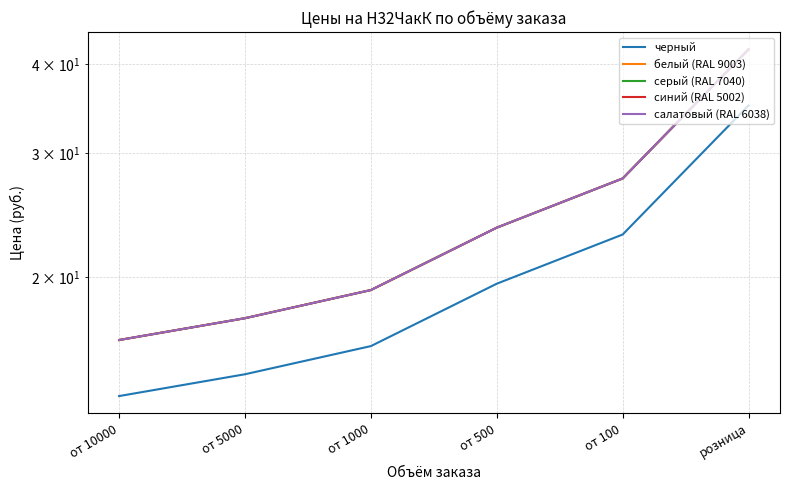

True or false: синий (RAL 5002) and черный intersect in this chart.

False